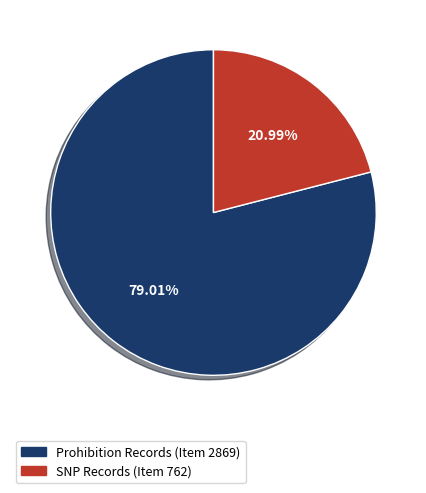

Does any single category account for the majority?

Yes